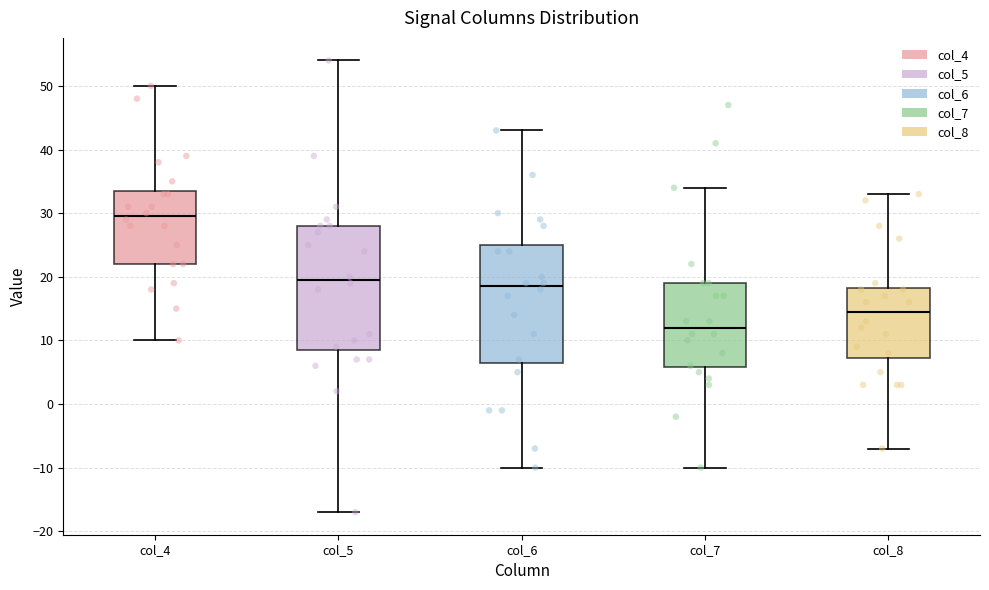

Where does the lower whisker of the box for col_4 end on the y-axis? The values are not printed on the chart, so give them approximately, as read against the axis.

10